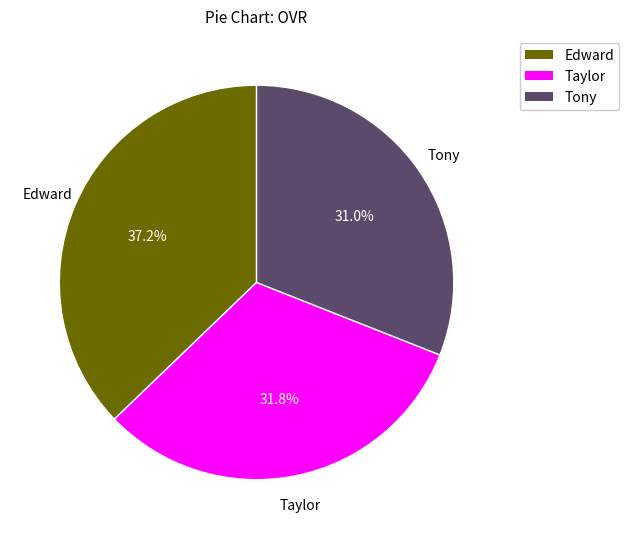

Approximately how many times larger is the value at Edward compared to Tony?

1.2